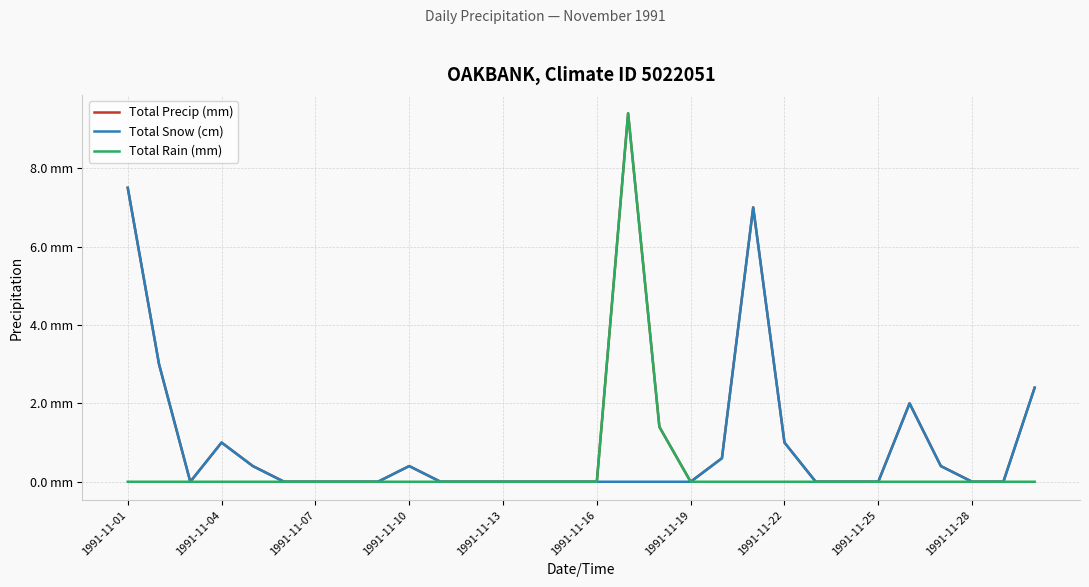

List the labels in order of Total Precip (mm) value, smallest first.

1991-11-07, 1991-11-16, 1991-11-19, 1991-11-22, 1991-11-25, 10, 11, 12, 13, 14, 15, 18, 22, 23, 24, 27, 28, 1991-11-13, 1991-11-28, 26, 19, 1991-11-10, 21, 17, 25, 29, 1991-11-04, 20, 1991-11-01, 16